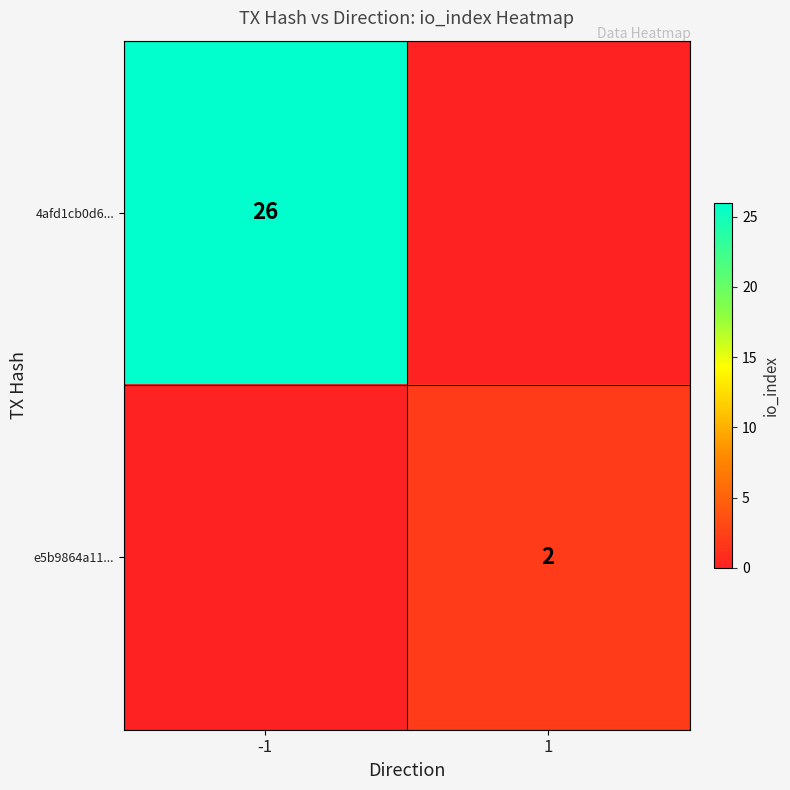

The value of e5b9864a11... at 1 is 2. True or false?

True